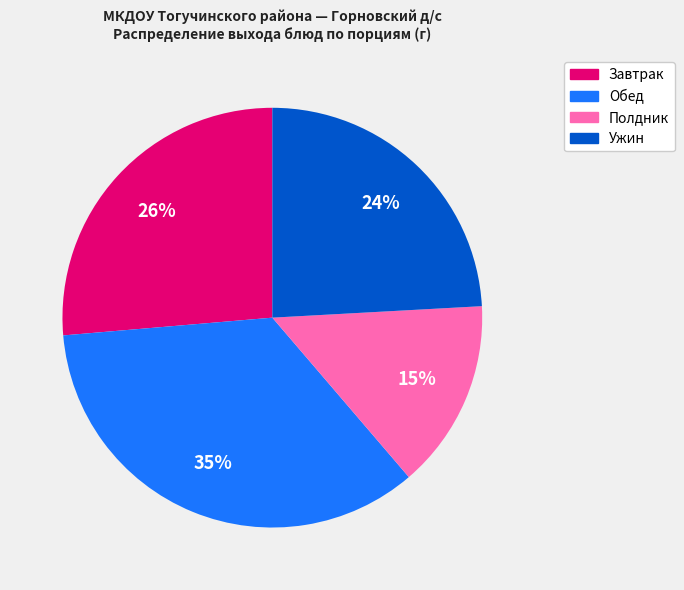

To the nearest percent, what is the difference between the largest and smallest slice percentages?

20%